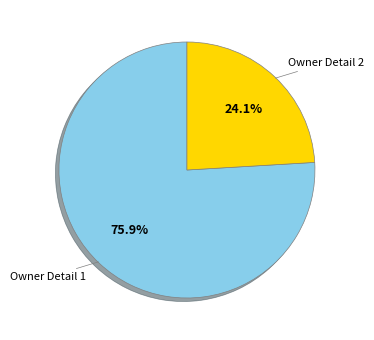

Rank the categories by value from lowest to highest.

Owner Detail 2, Owner Detail 1